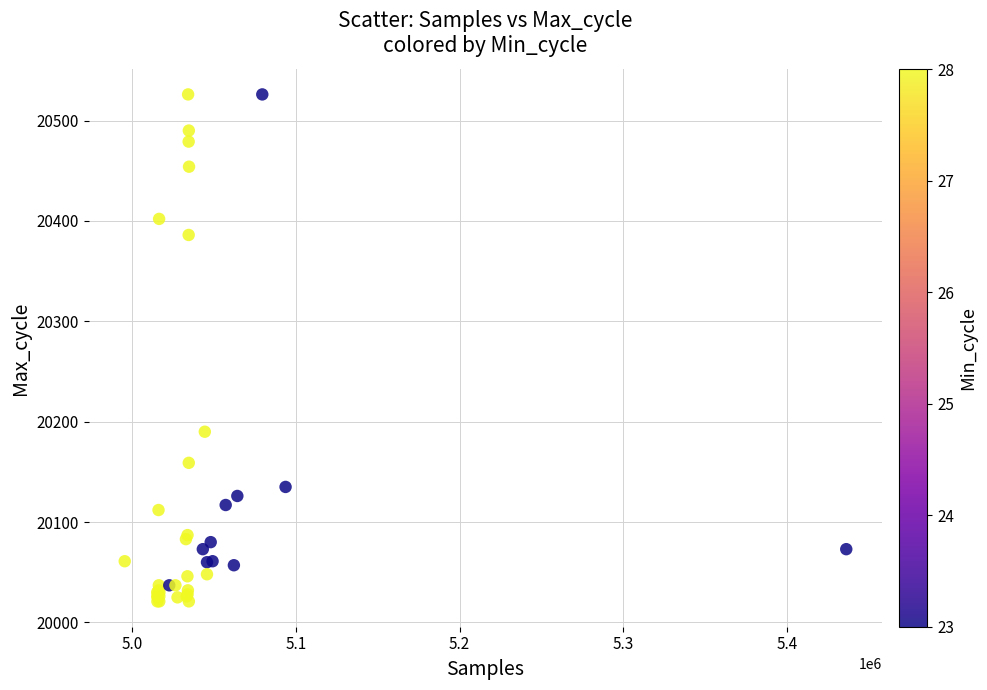

What Y value in the scatter plot is closest to 20273?

20190